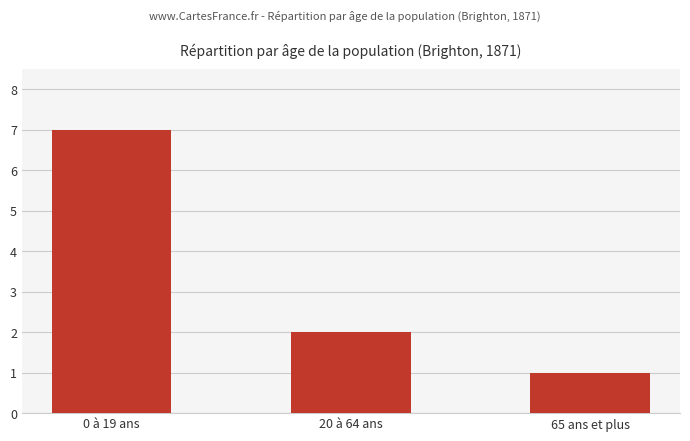

Between 20 à 64 ans and 0 à 19 ans, which is larger?

0 à 19 ans